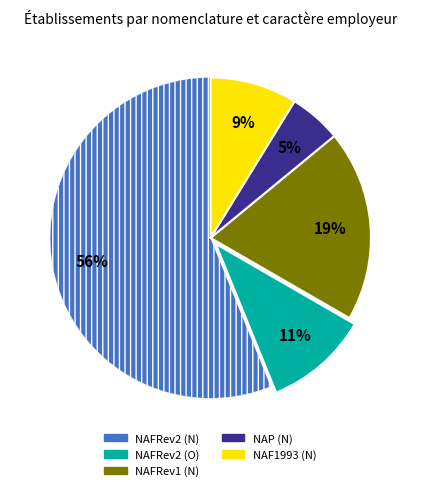

To the nearest percent, what is the average slice percentage?

20%